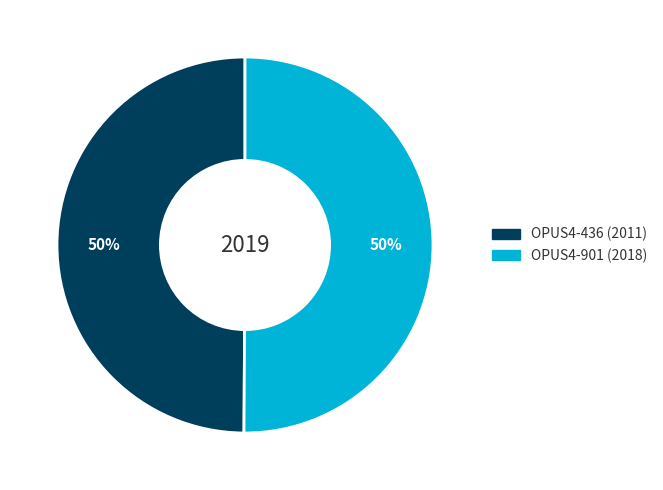

How many segments does this pie chart have?

2